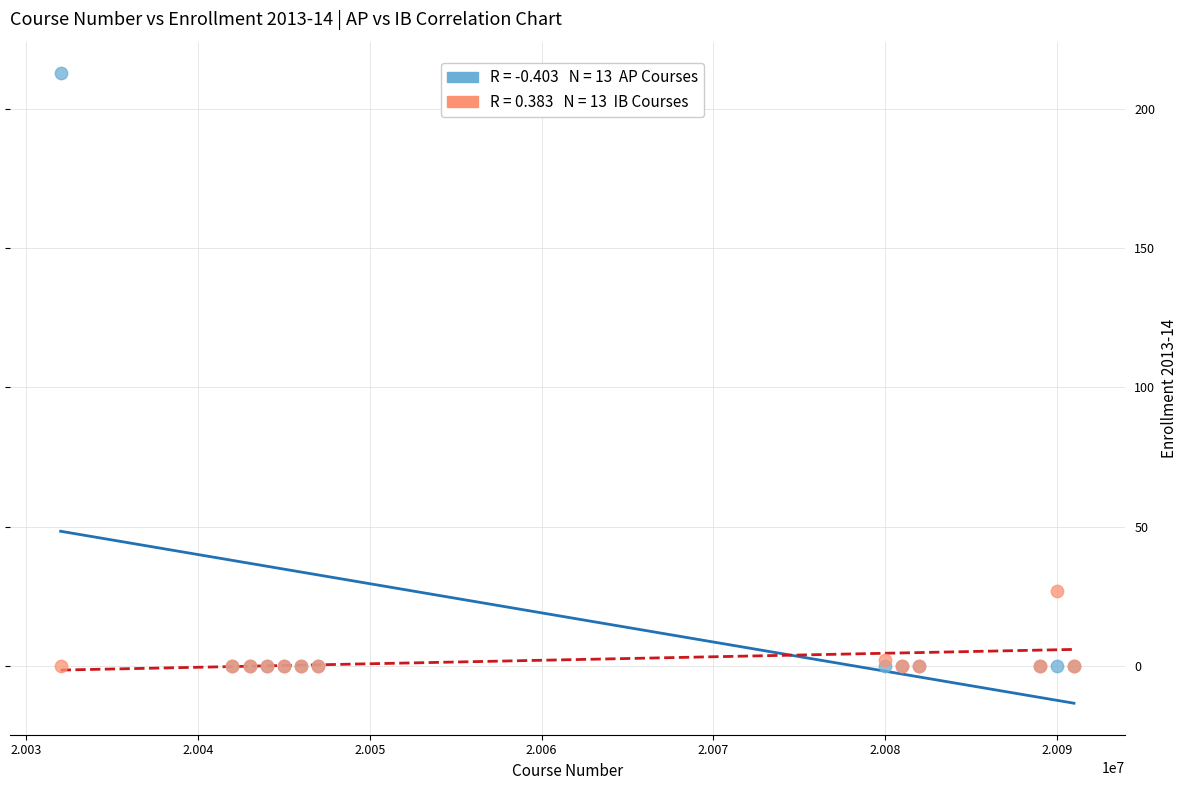

Across all series, what Y value is closest to 106?

27